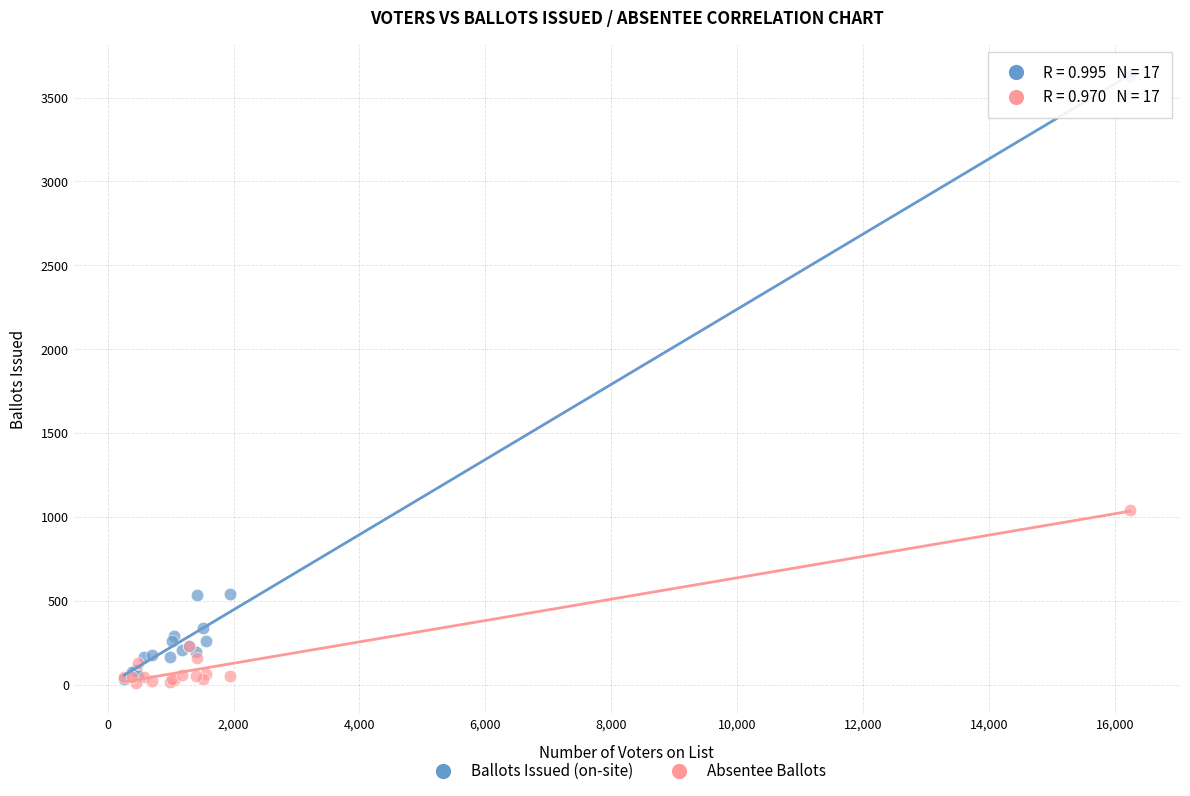

In the Ballots Issued (on-site) series, what Y value is closest to 1830?

543